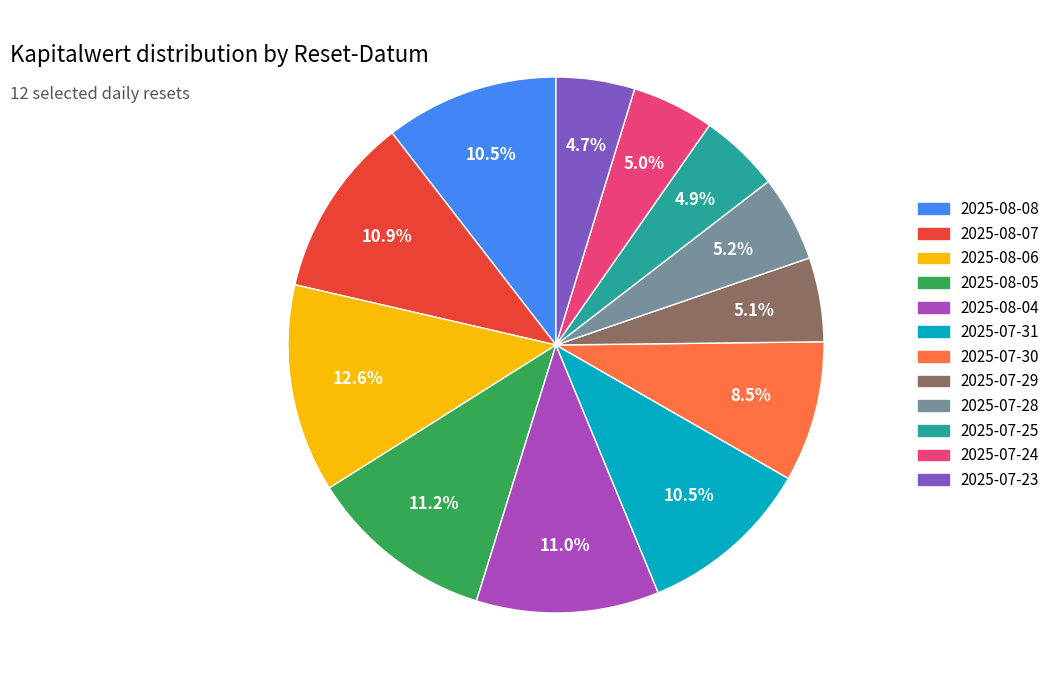

What is the largest slice in the pie chart?

2025-08-06